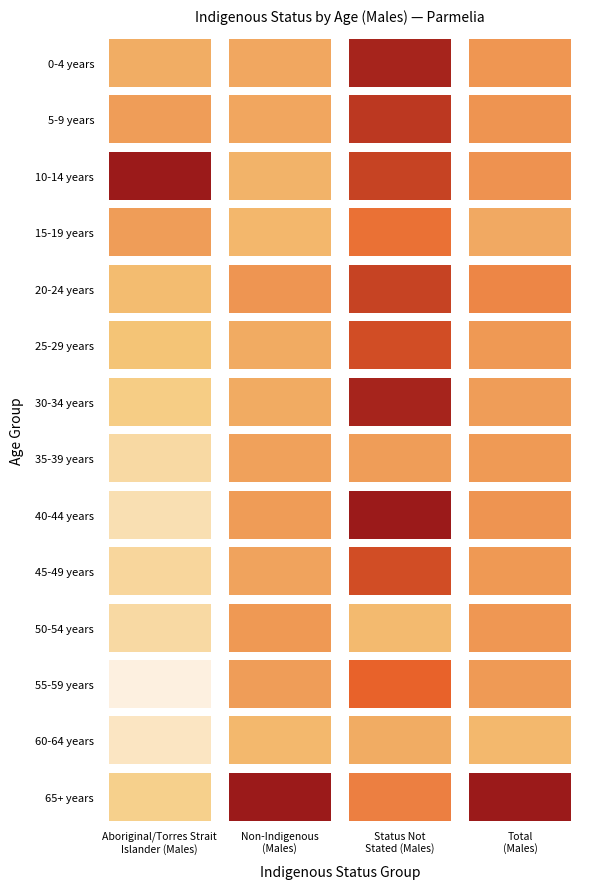

What is the average value of the 55-59 years series?

103